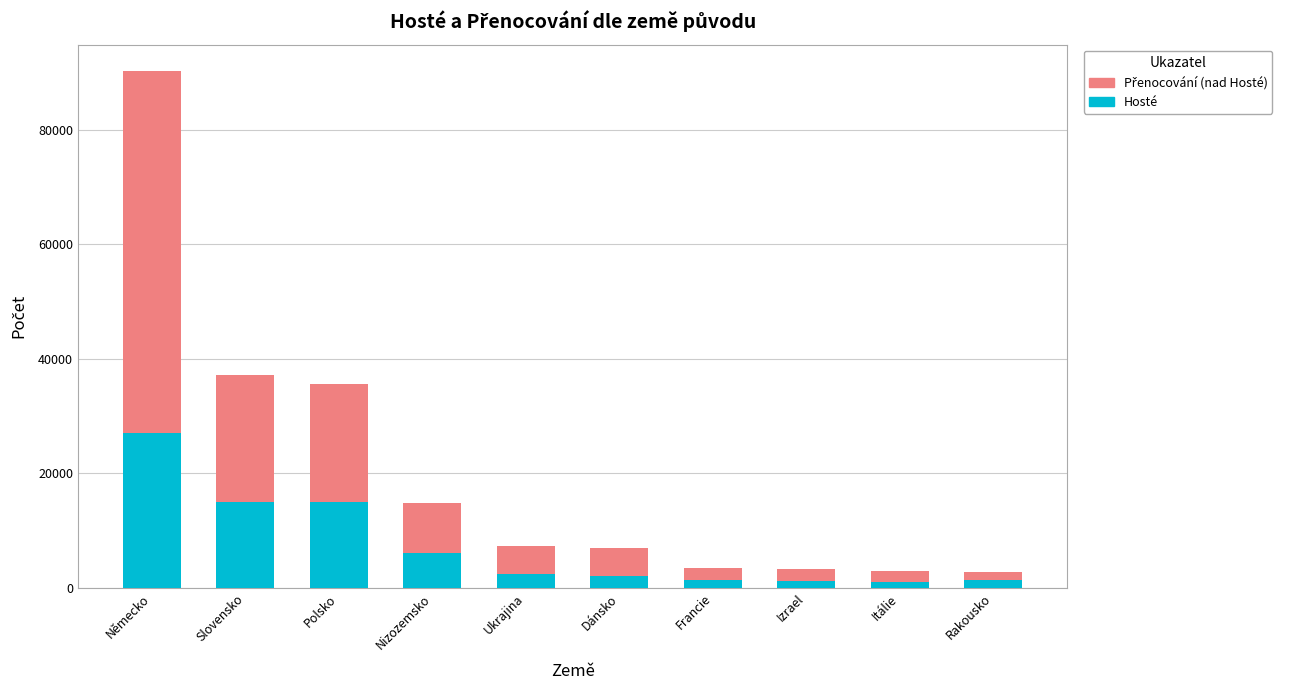

At which category is the sum across all series the highest?

Německo